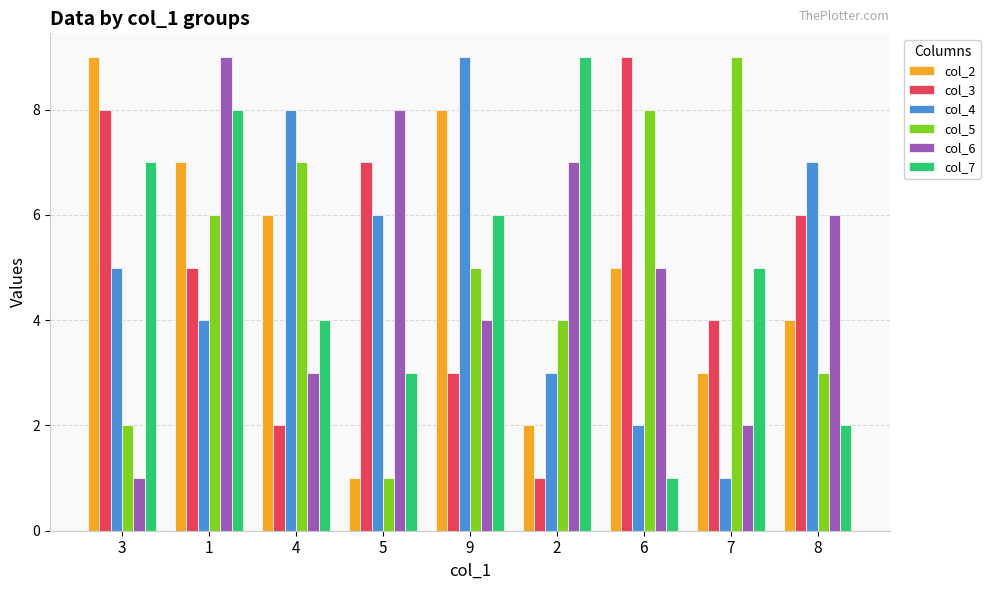

Reading left to right, list all the values displayed in this chart.

col_2: 9	7	6	1	8	2	5	3	4
col_3: 8	5	2	7	3	1	9	4	6
col_4: 5	4	8	6	9	3	2	1	7
col_5: 2	6	7	1	5	4	8	9	3
col_6: 1	9	3	8	4	7	5	2	6
col_7: 7	8	4	3	6	9	1	5	2